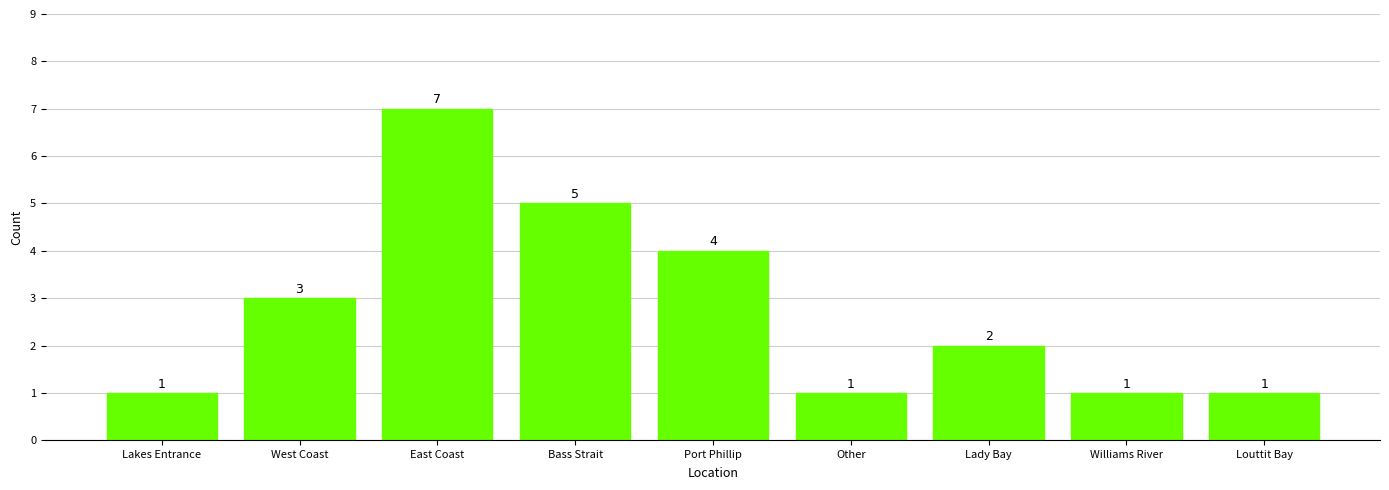

Are the bars grouped side by side (vs. stacked)?

No